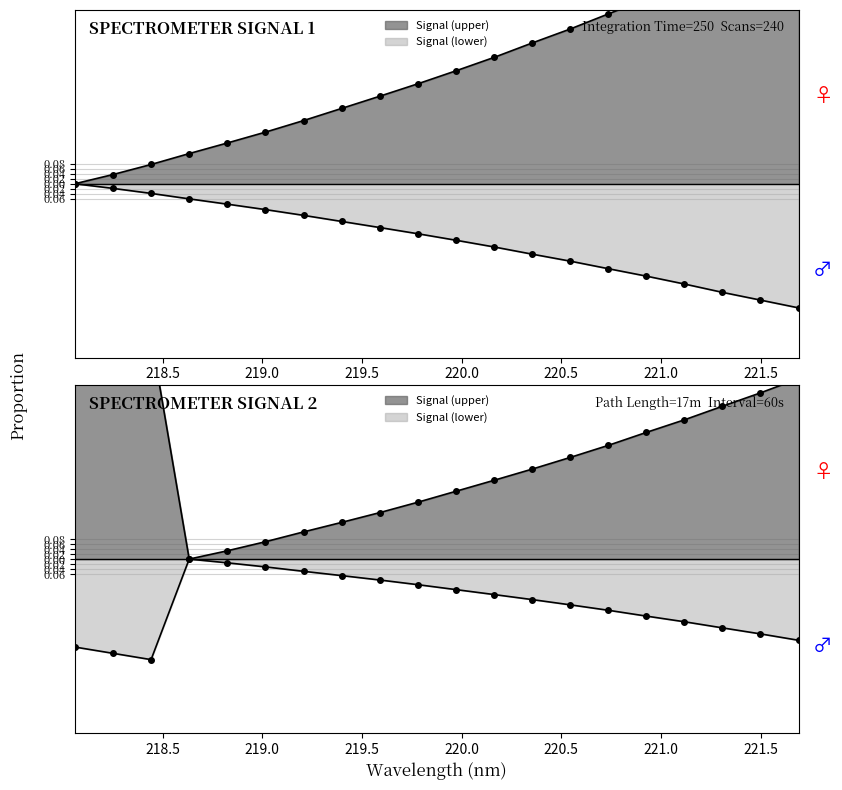

At how many categories does at least one series exceed 0?

19